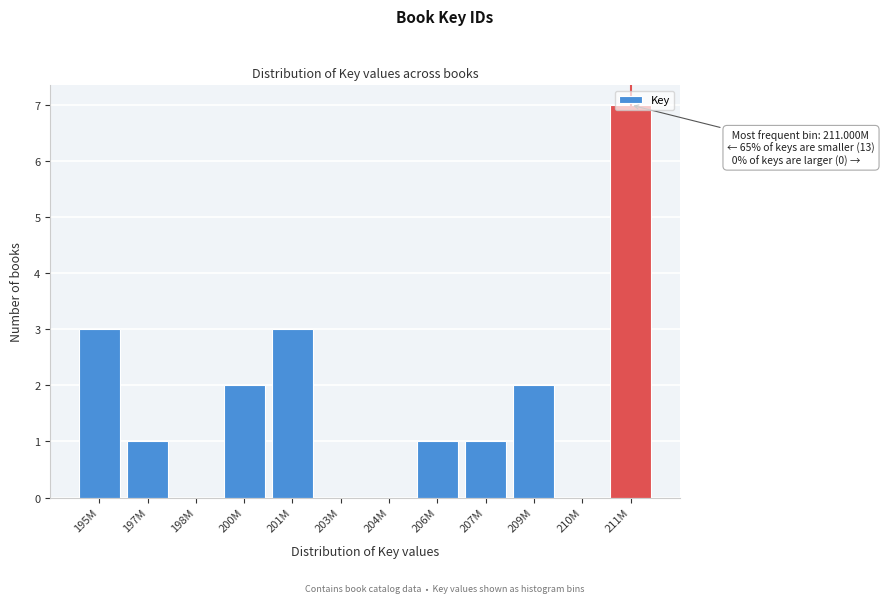

Which label corresponds to the largest value in the chart?

211M